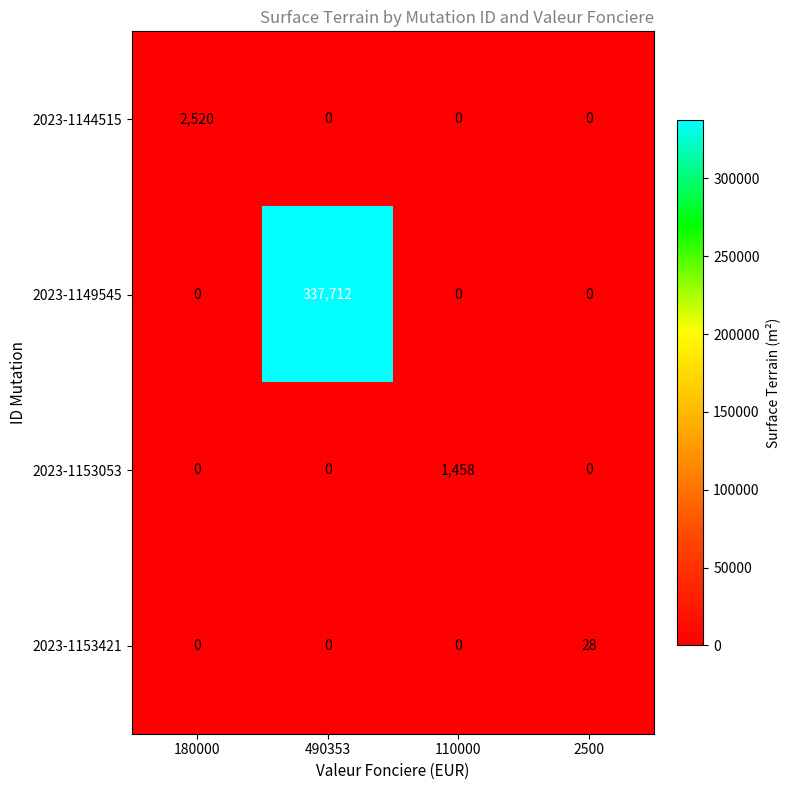

At which category is the sum across all series the highest?

490353